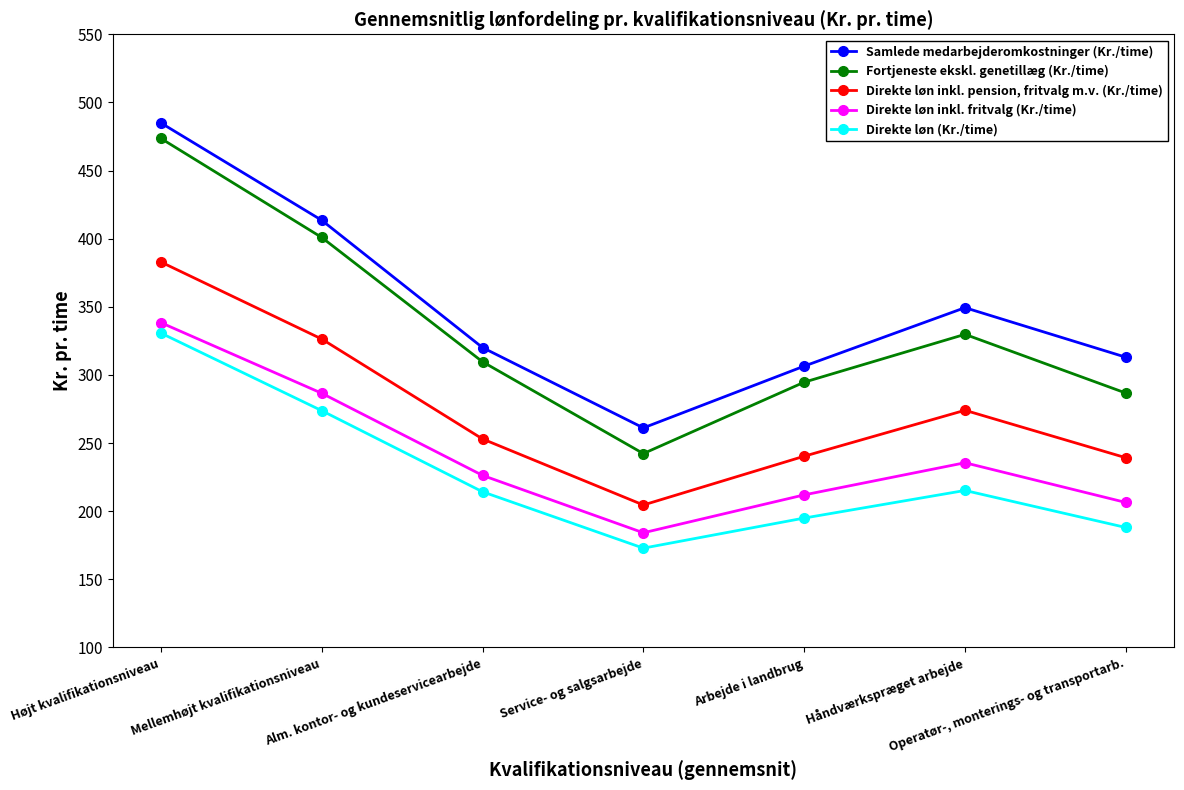

True or false: Direkte løn inkl. fritvalg (Kr./time) and Samlede medarbejderomkostninger (Kr./time) cross at least once.

False